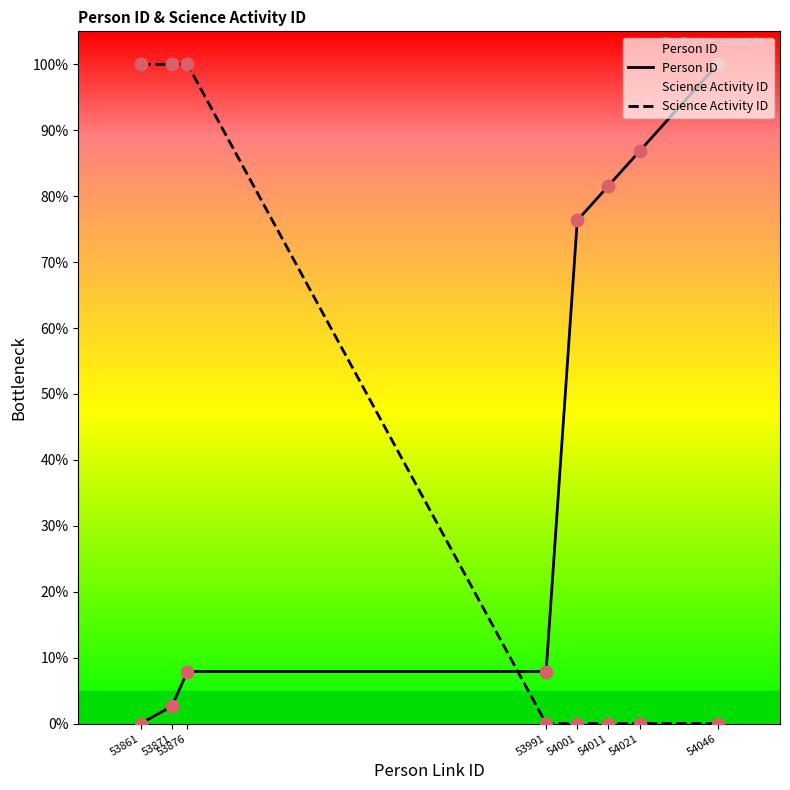

Which series contains the highest Y value?

Person ID